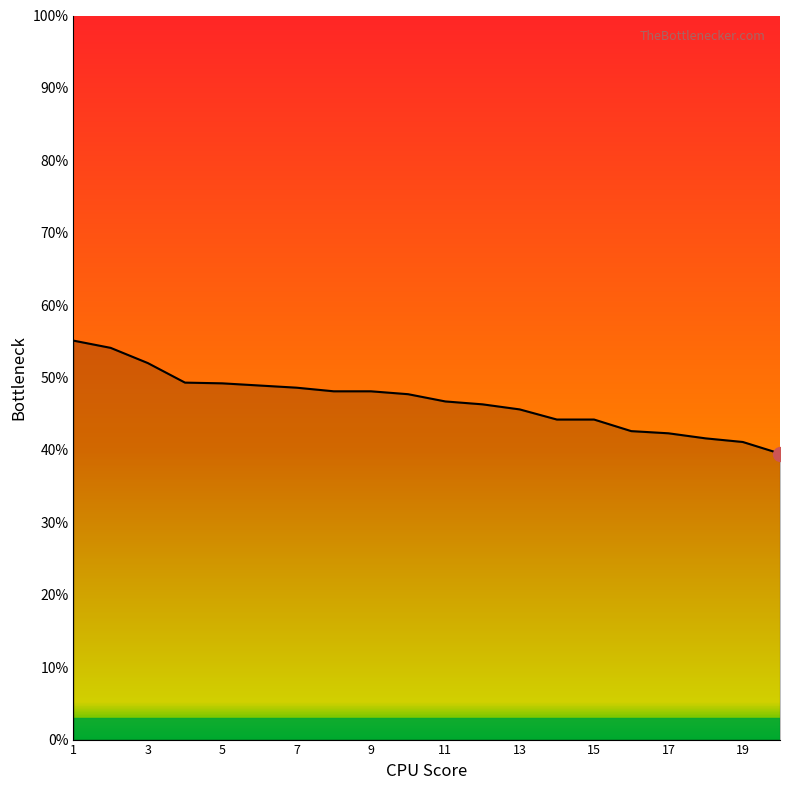

What is the greatest value displayed?

55.1